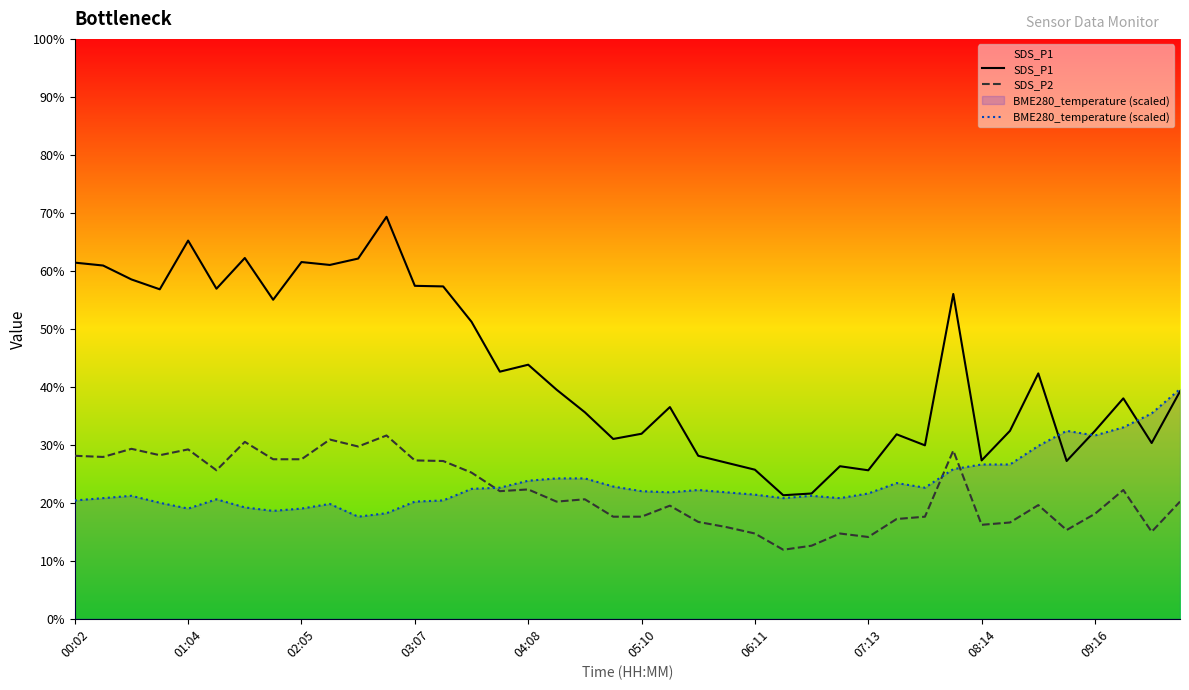

What is the maximum value for SDS_P1?

69.3